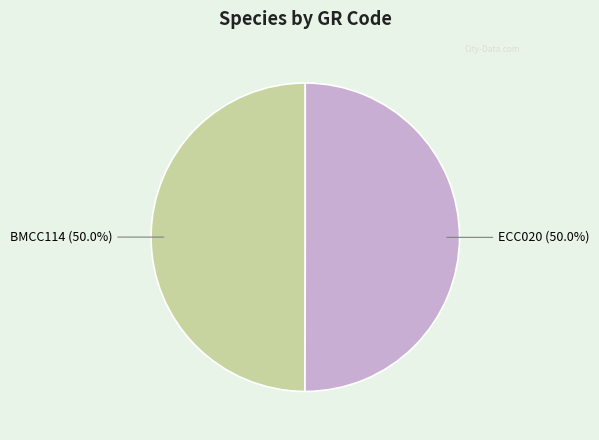

How many segments does this pie chart have?

2